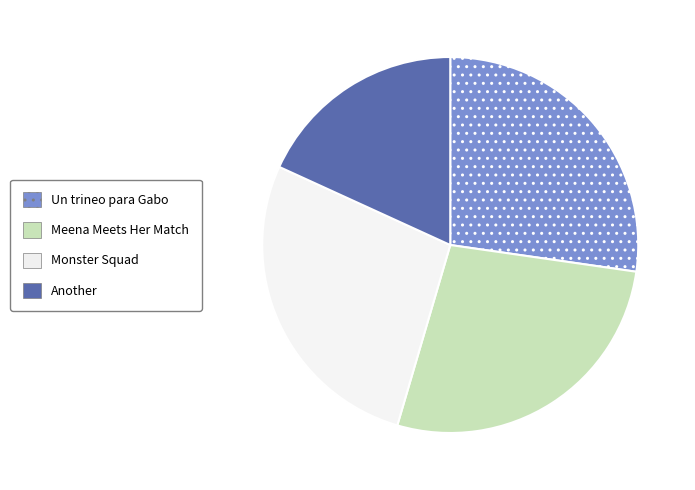

What is the smallest slice in the pie chart?

Another